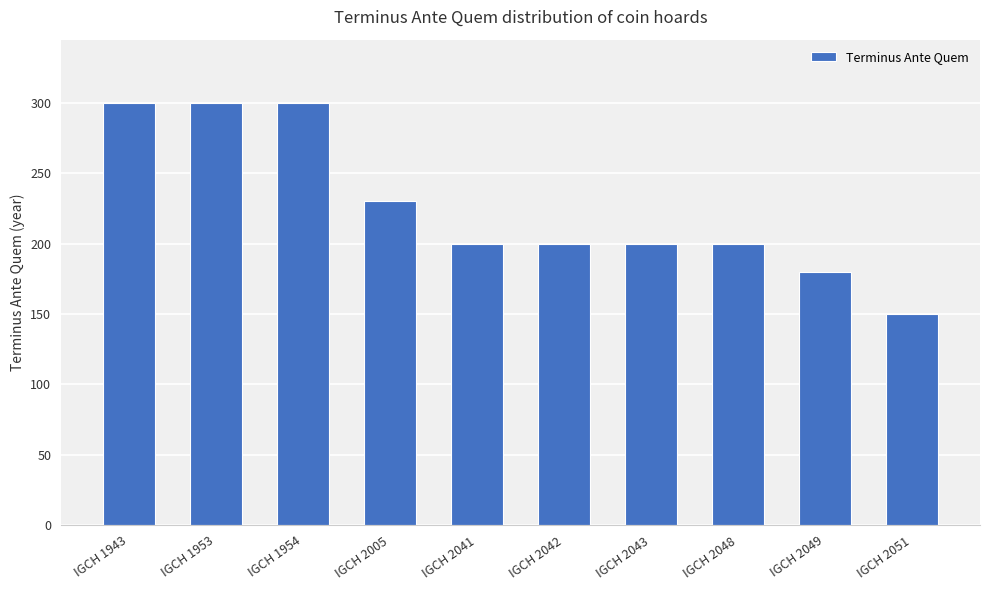

Which has a higher value, IGCH 2043 or IGCH 1953?

IGCH 1953